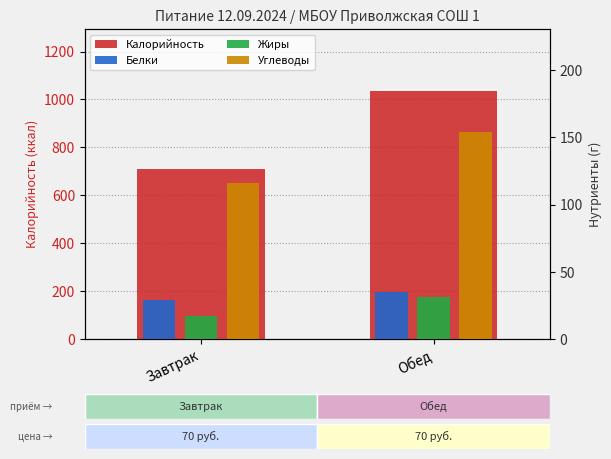

What is the approximate value of Углеводы at Обед?

153.7